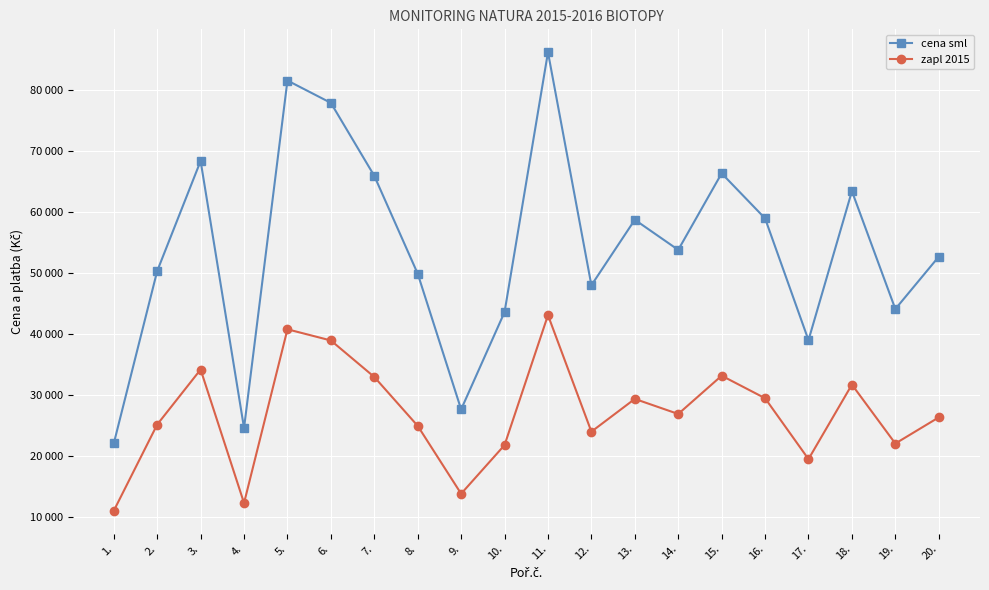

What are all the series names shown in the legend?

cena sml, zapl 2015